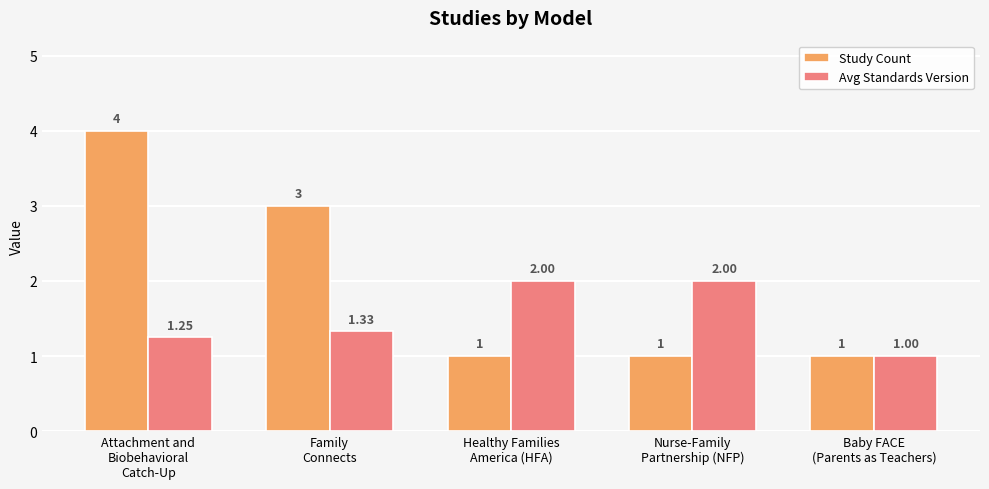

Which category has the lowest value in the Avg Standards Version series?

Baby FACE
(Parents as Teachers)